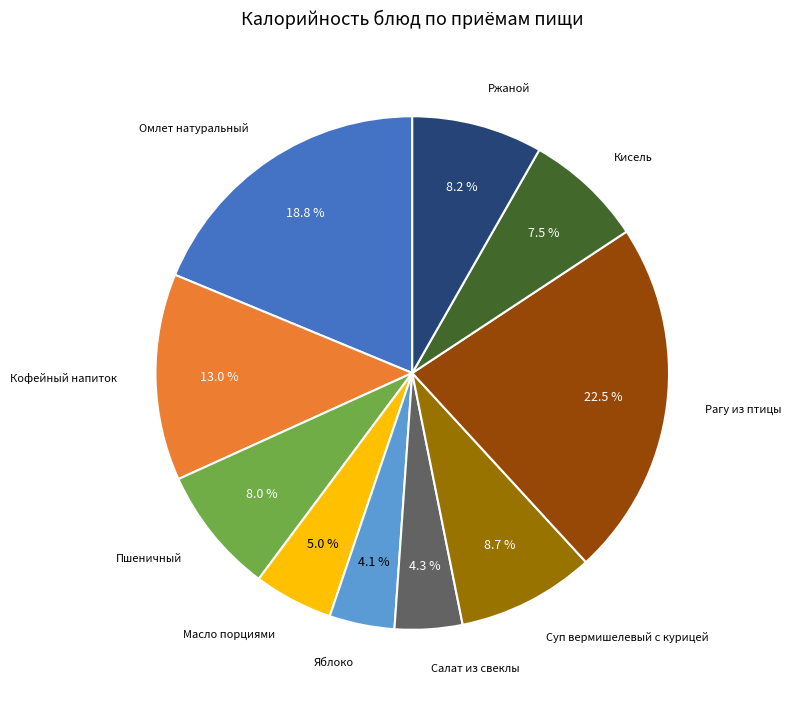

Is there a majority slice in this chart?

No